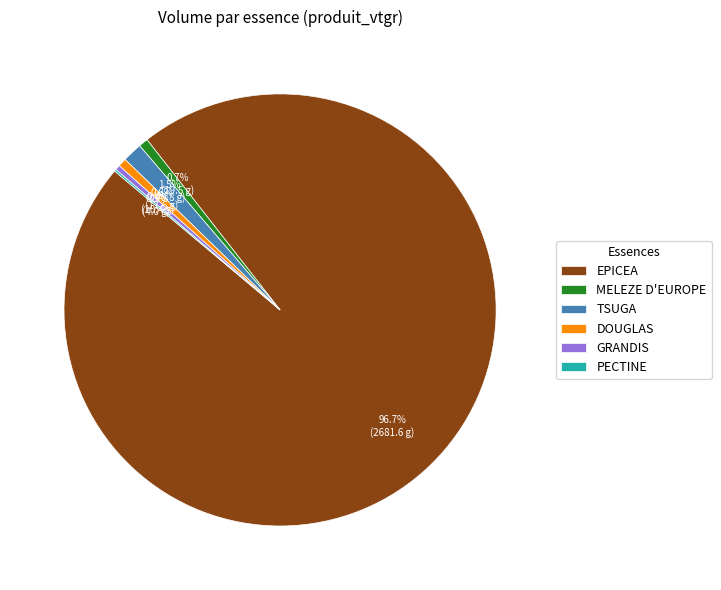

True or false: DOUGLAS accounts for 11% of the total.

False